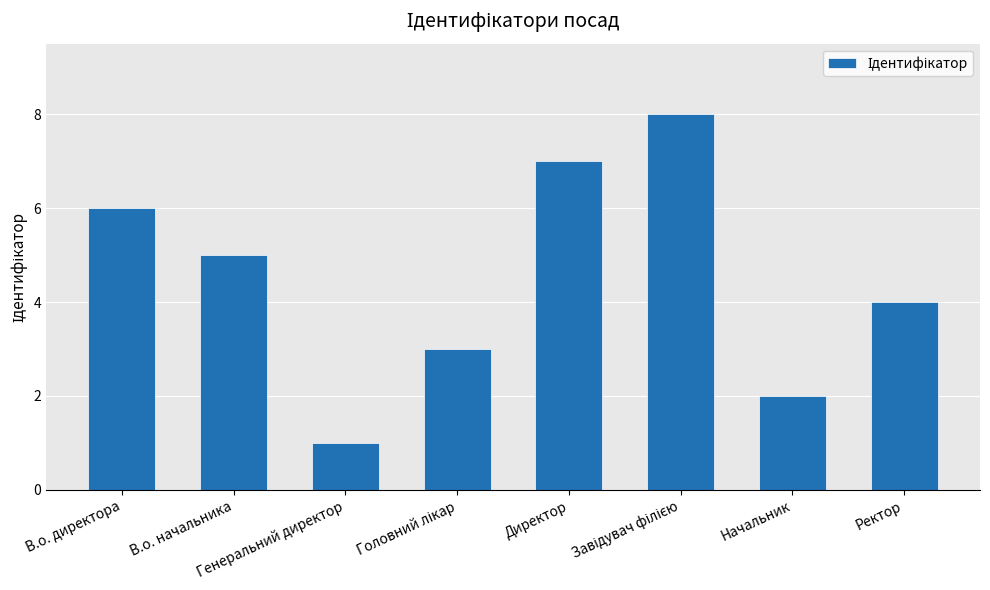

What is the sum of all values?

36